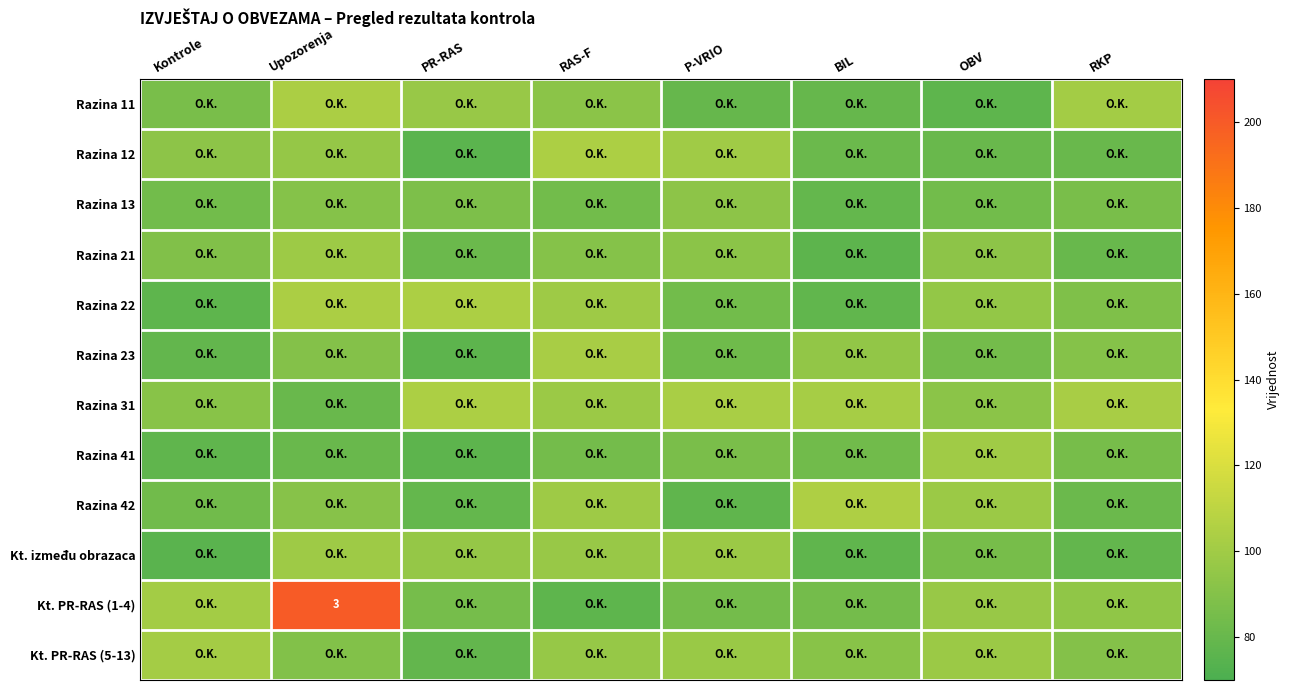

What value does the Razina 22 series have at Kontrole?

77.0